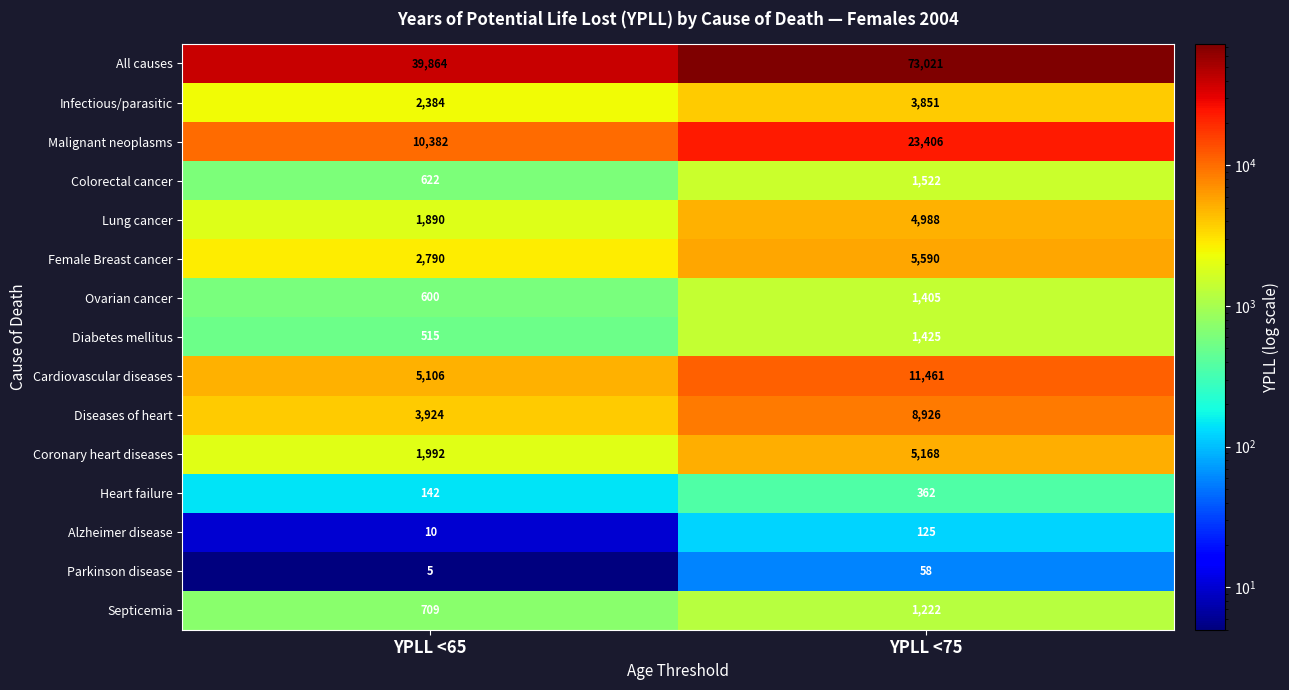

Which category has the highest value across all series?

YPLL <75